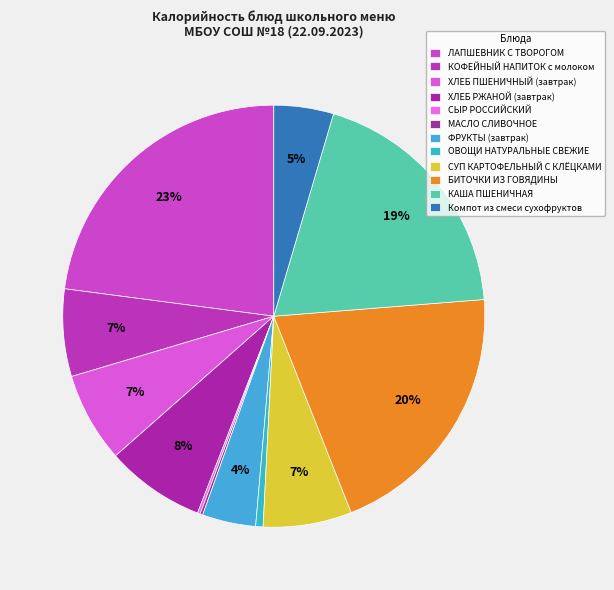

Which slice is the largest?

ЛАПШЕВНИК С ТВОРОГОМ